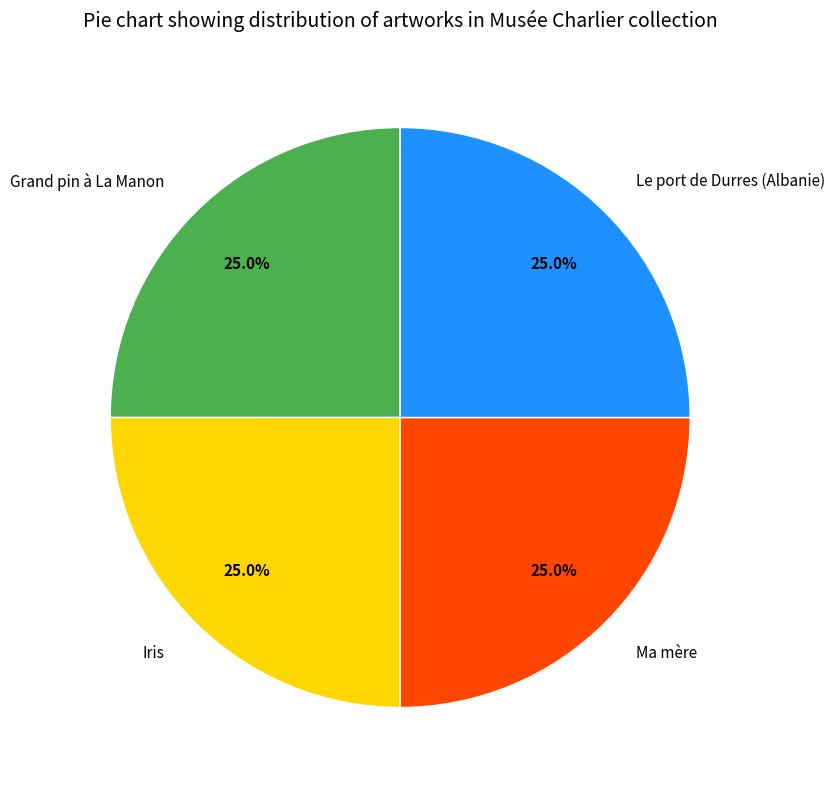

True or false: Grand pin à La Manon accounts for 13% of the total.

False